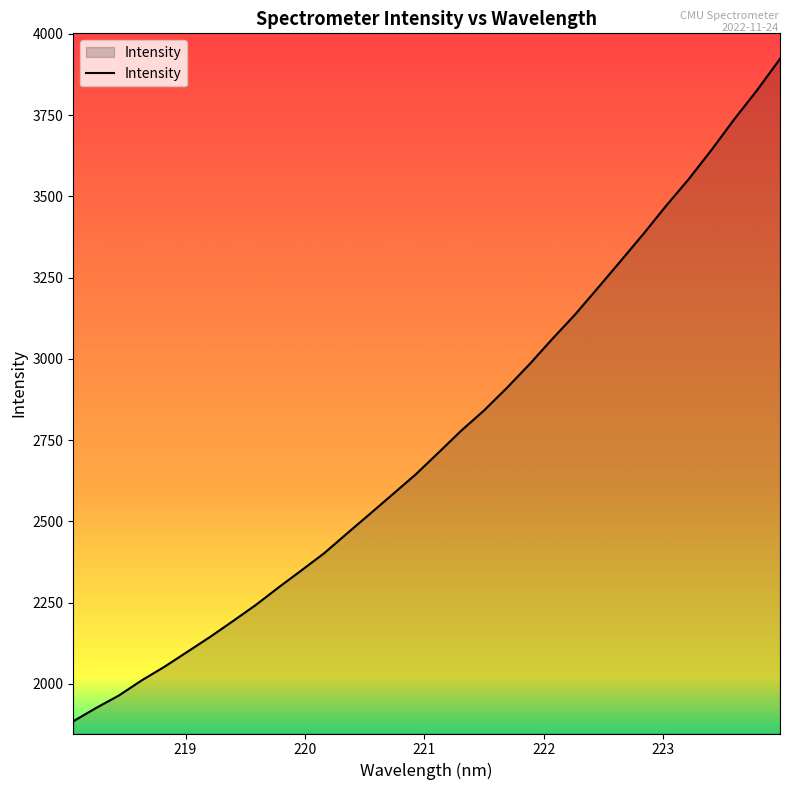

What is the greatest value displayed?

3923.4